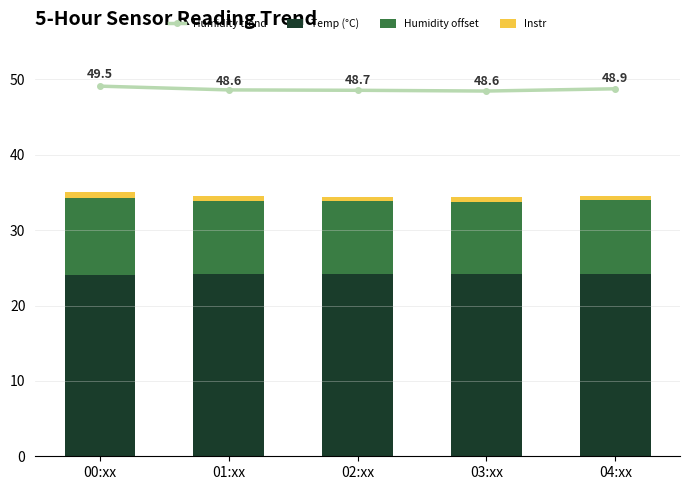

Rank the series by their average value, from lowest to highest.

Instr, Humidity offset, Temp (°C), Humidity trend